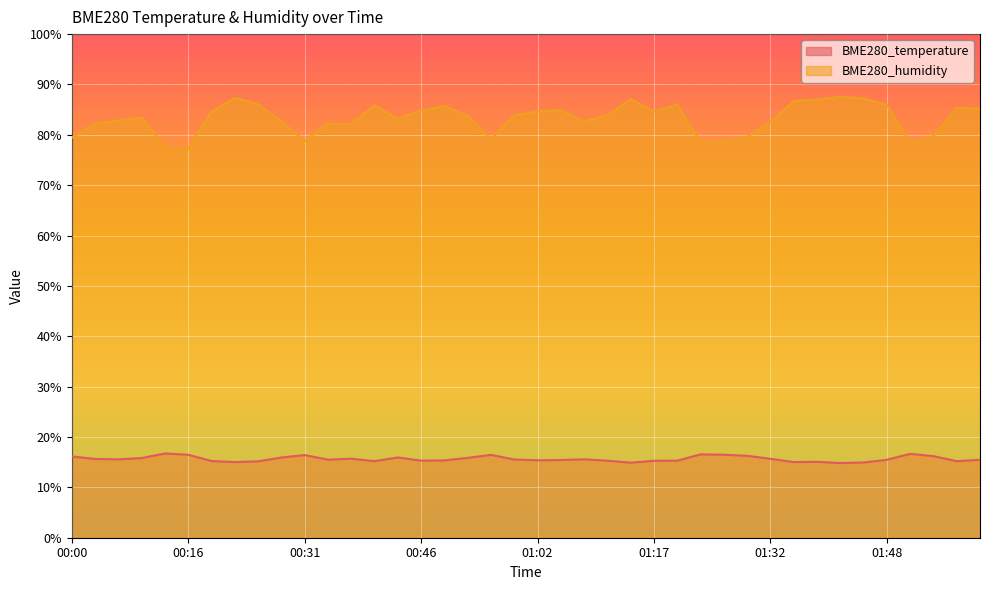

Which series has the largest total across all categories?

BME280_humidity